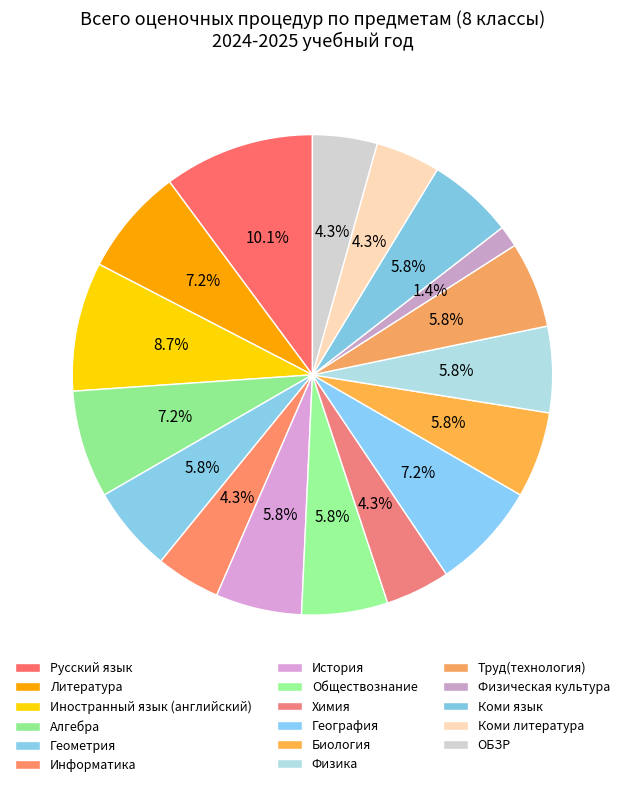

How many segments does this pie chart have?

17